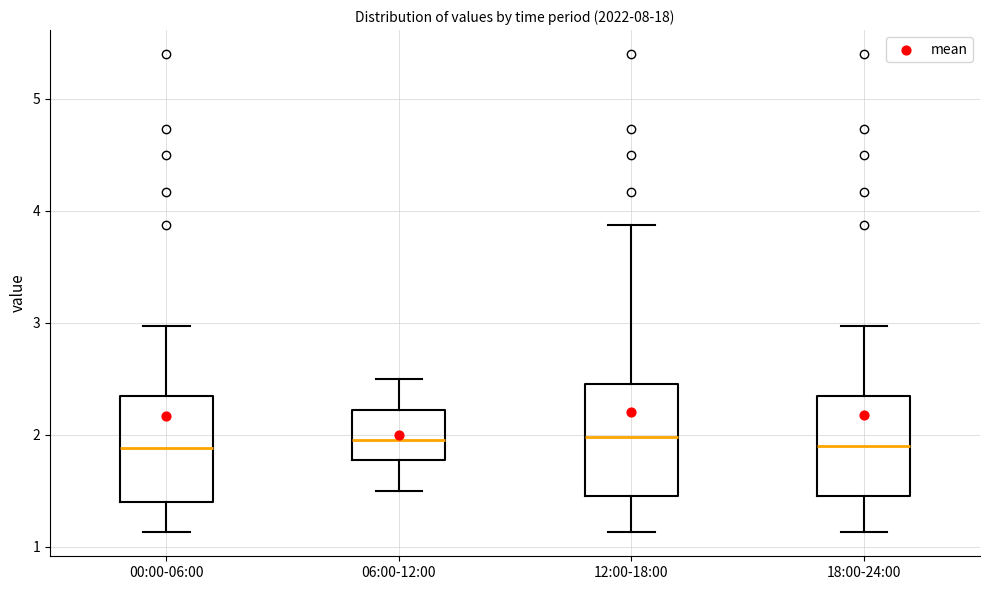

Reading left to right, transcribe this box plot: for each box, give where its median line is, the range the box spans, and where its two whiskers end, as read against the y-axis. The values are not printed on the chart, so give them approximately, as read against the axis.

00:00-06:00: median 1.9, box 1.4 to 2.3, whiskers 1.1 to 3.0
06:00-12:00: median 2.0, box 1.8 to 2.2, whiskers 1.5 to 2.5
12:00-18:00: median 2.0, box 1.5 to 2.5, whiskers 1.1 to 3.9
18:00-24:00: median 1.9, box 1.5 to 2.3, whiskers 1.1 to 3.0